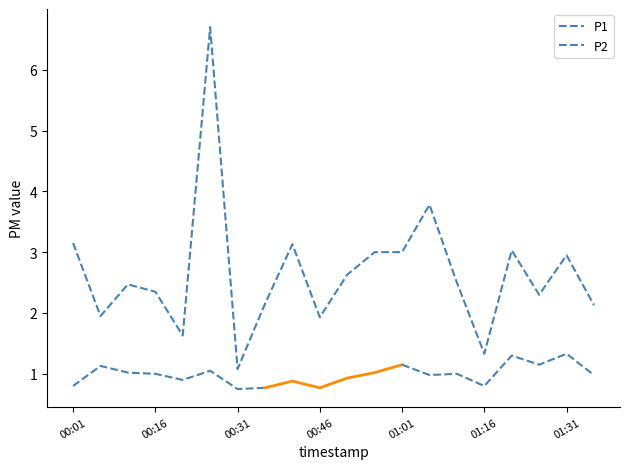

Where does the data first go above 2?

00:01